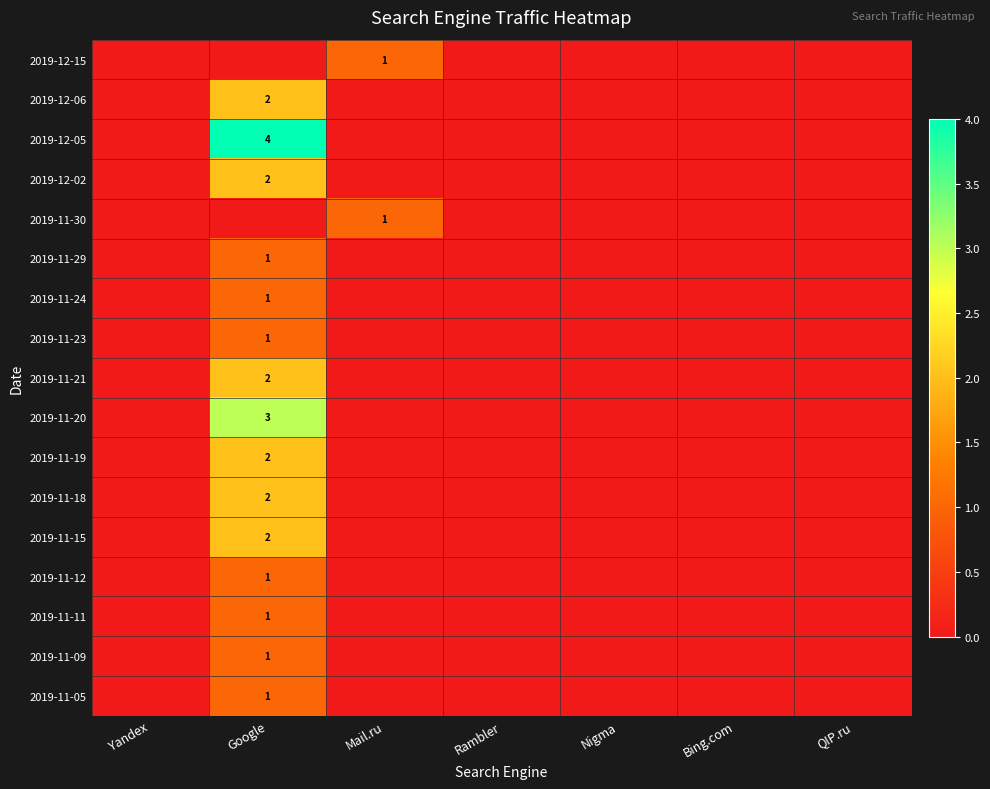

Is it true that 2019-11-12 equals 0 at Google?

False